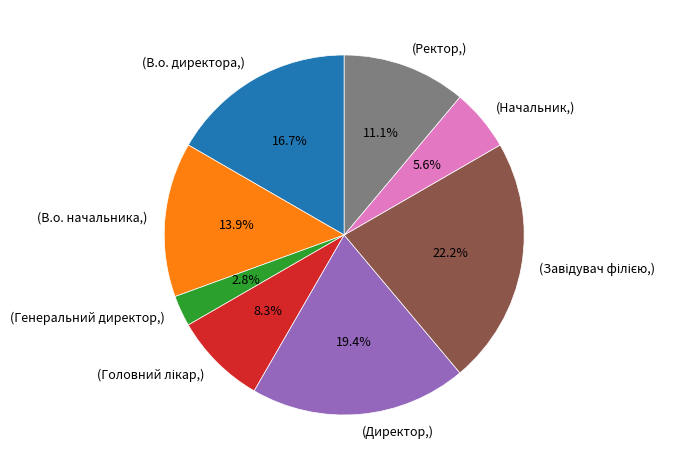

Is there a majority slice in this chart?

No